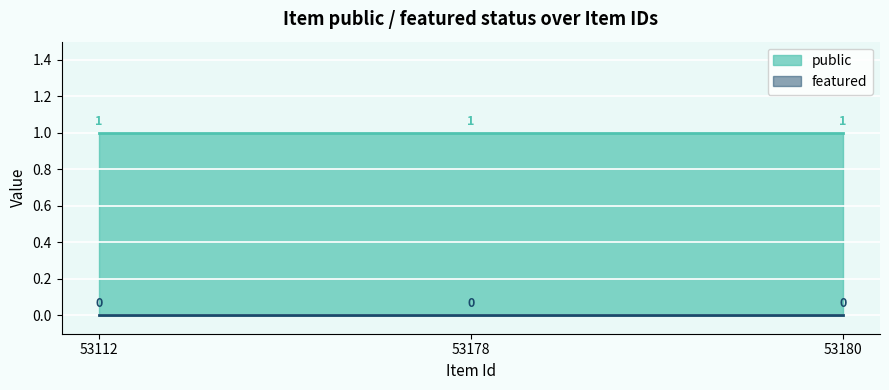

List the series in order of their overall mean, highest first.

public, featured